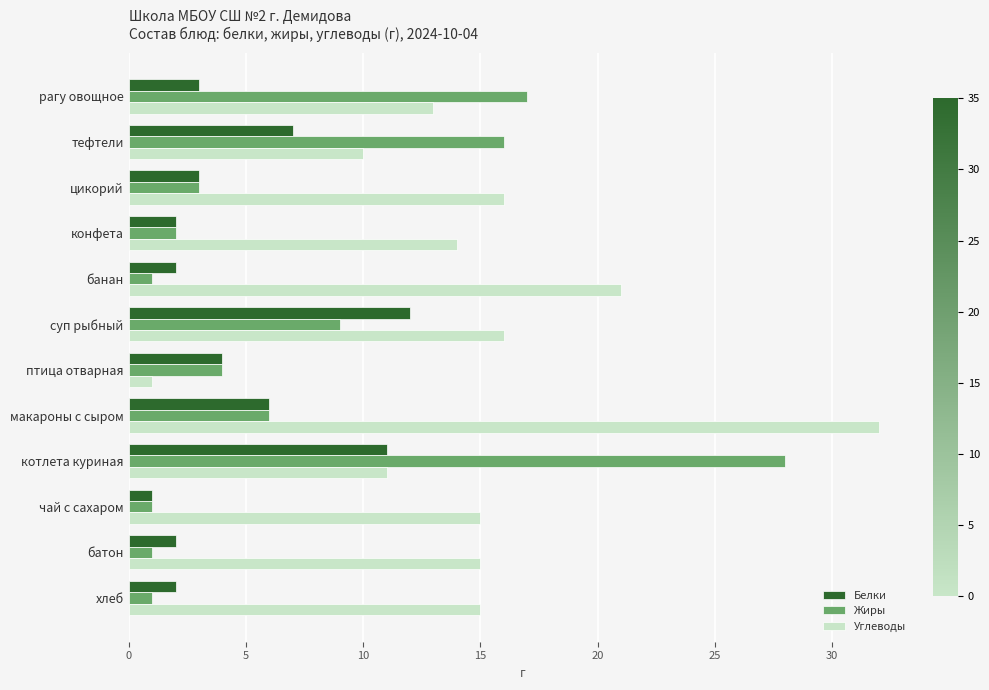

Which series changed the most between тефтели and банан?

Жиры